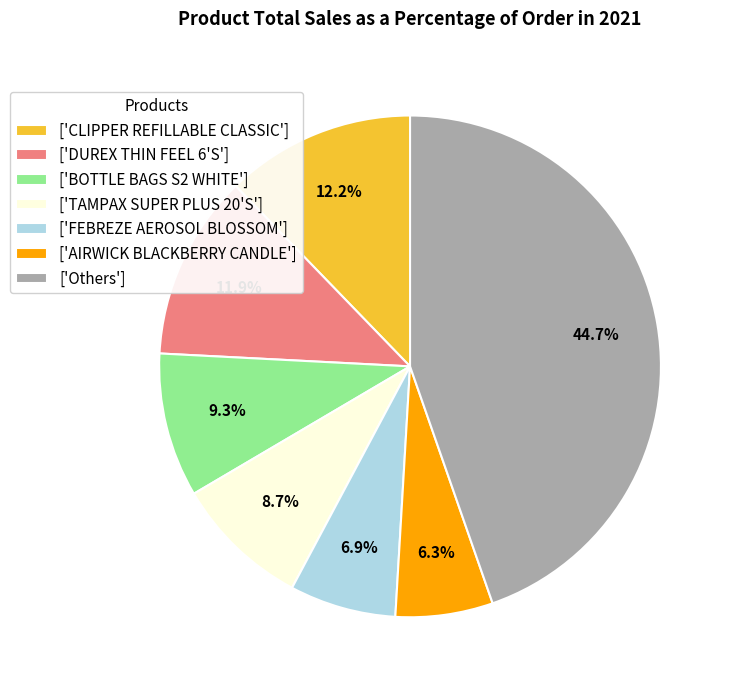

Does ['FEBREZE AEROSOL BLOSSOM'] account for over 50% of the chart?

No